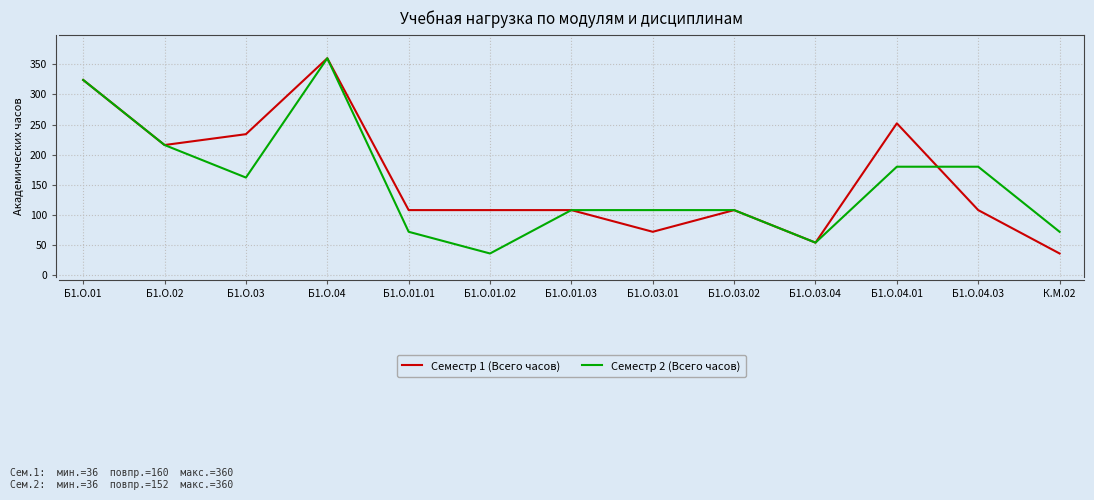

What is the lowest value of the Семестр 2 (Всего часов) series?

36